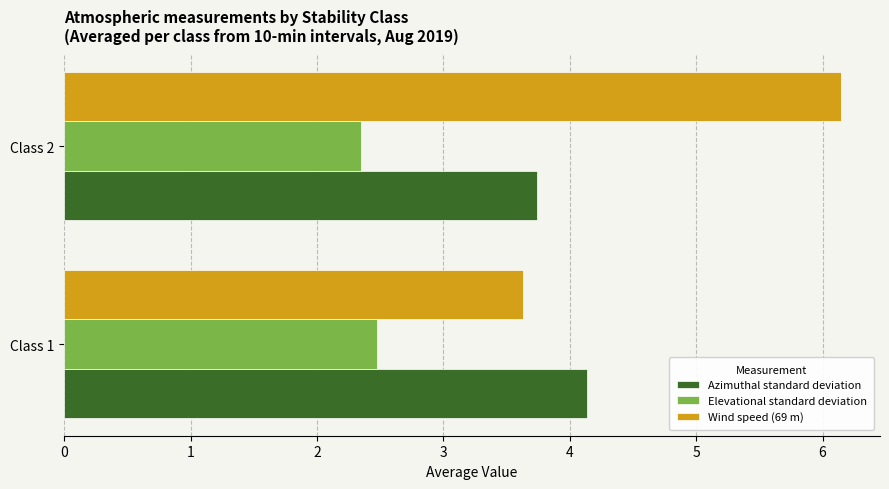

Is the value of Wind speed (69 m) at Class 2 greater than the value of Azimuthal standard deviation at Class 2?

Yes